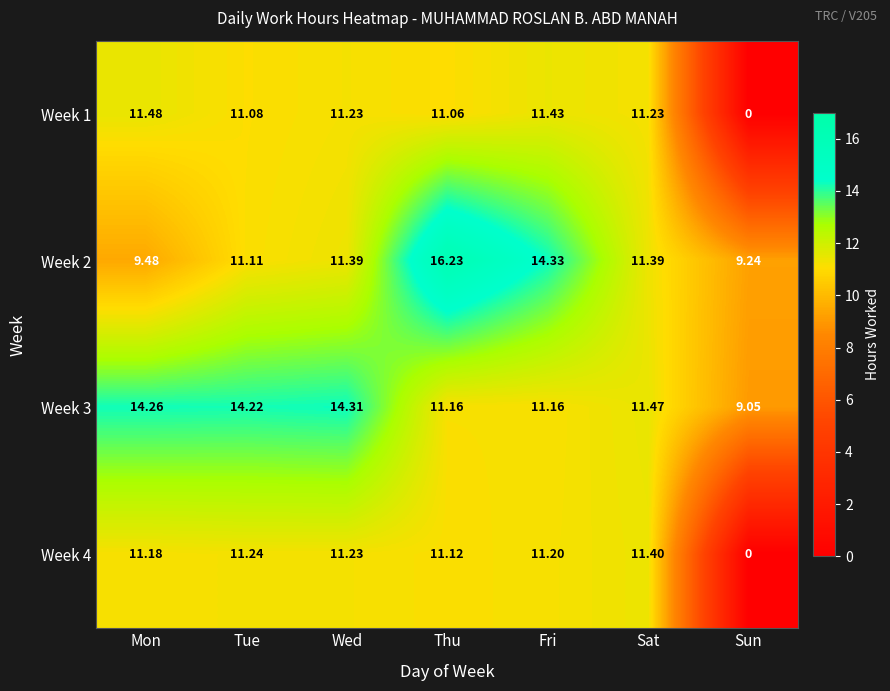

How many data points does each series have?

7